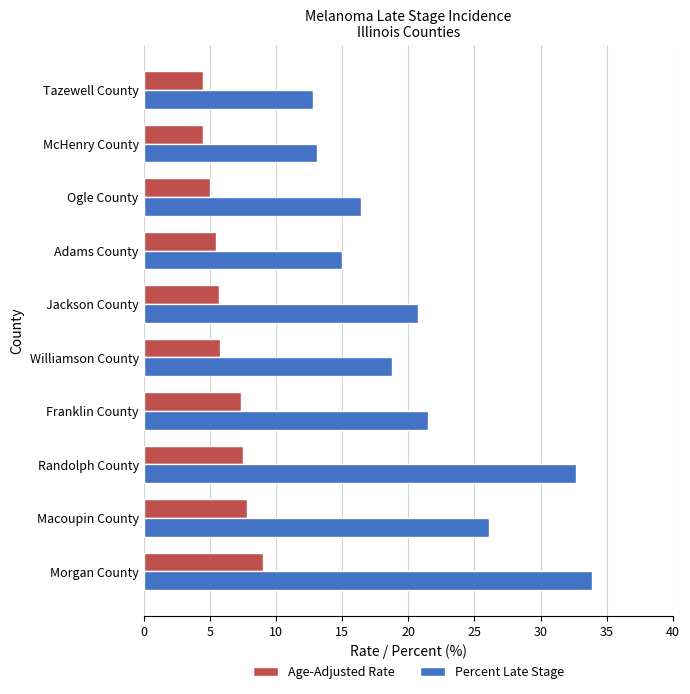

What are all the series names shown in the legend?

Age-Adjusted Rate, Percent Late Stage